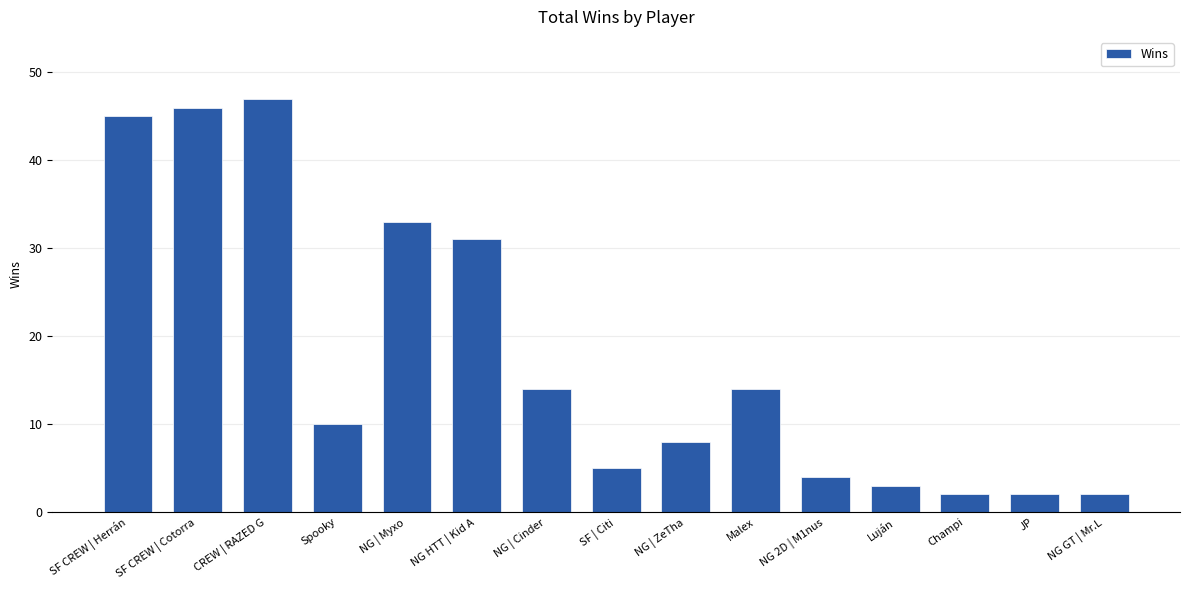

At which label is the value closest to 24?

NG HTT | Kid A